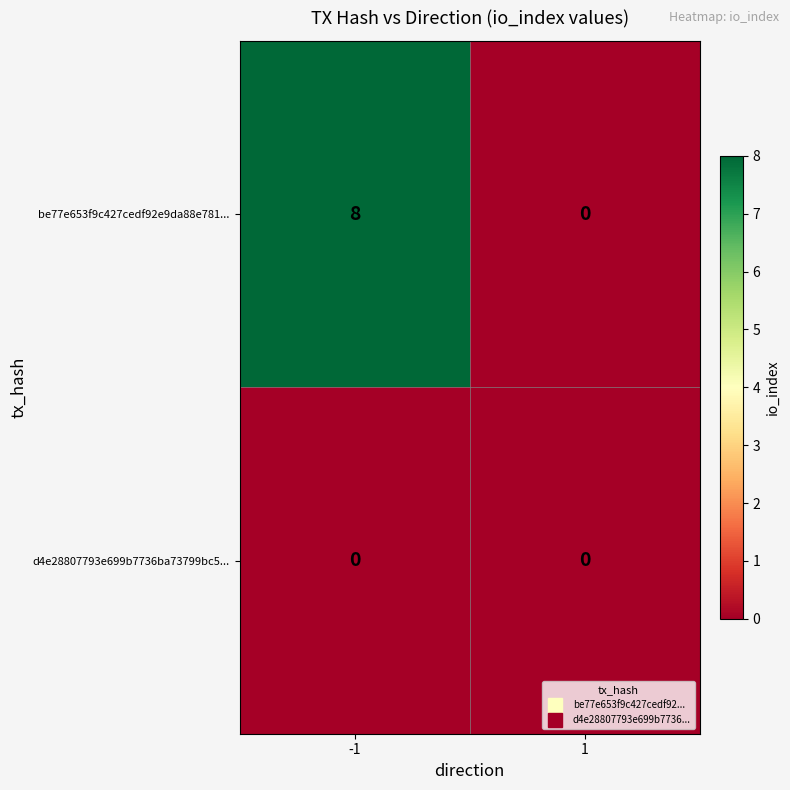

What is the difference between the maximum and minimum values in the be77e653f9c427cedf92e9da88e781... series?

8